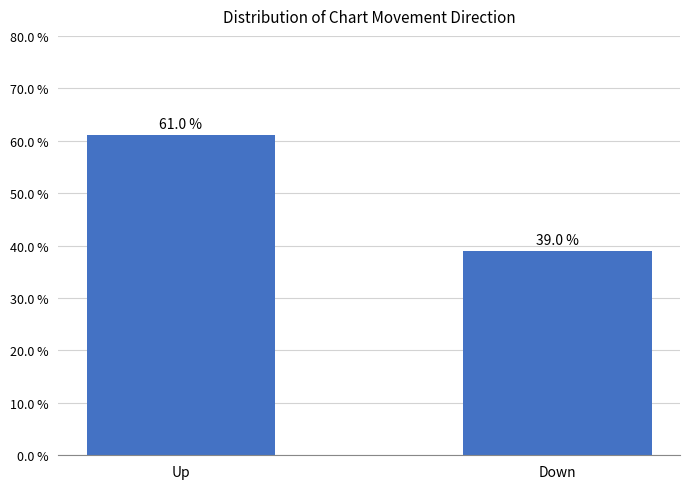

Which has a higher value, Down or Up?

Up